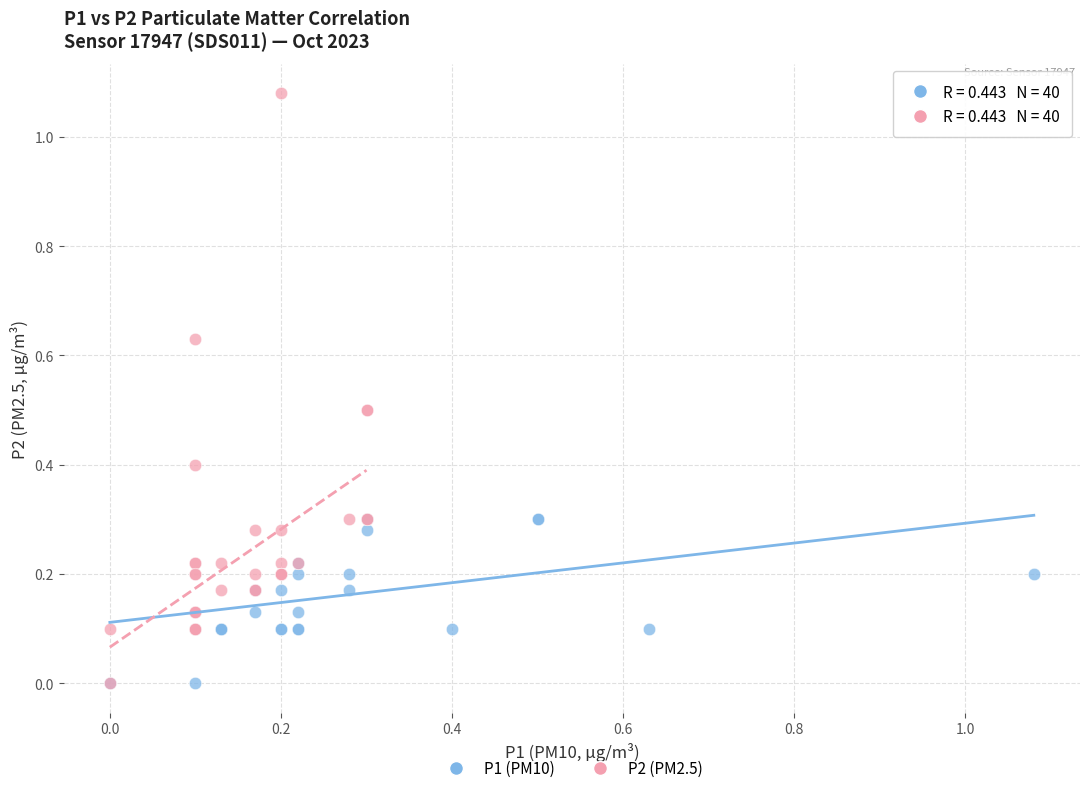

Which series has the widest spread of Y values?

P2 (PM2.5)